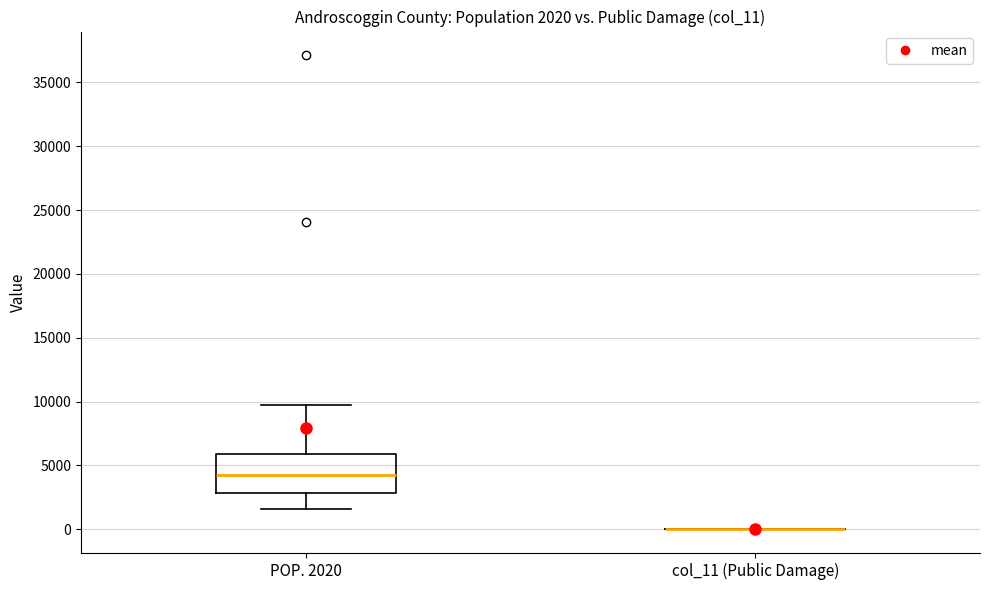

Which box is the tallest, from its lower edge to its upper edge?

POP. 2020